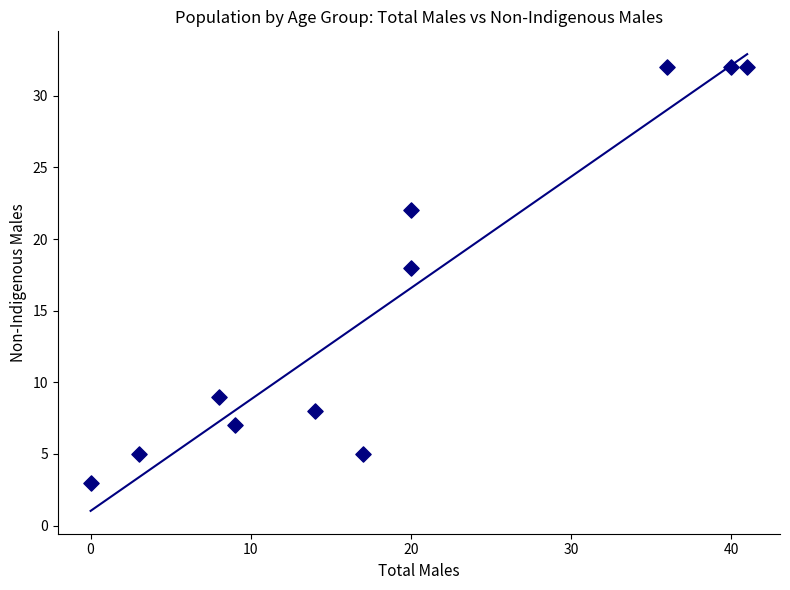

What is the average X value?

19